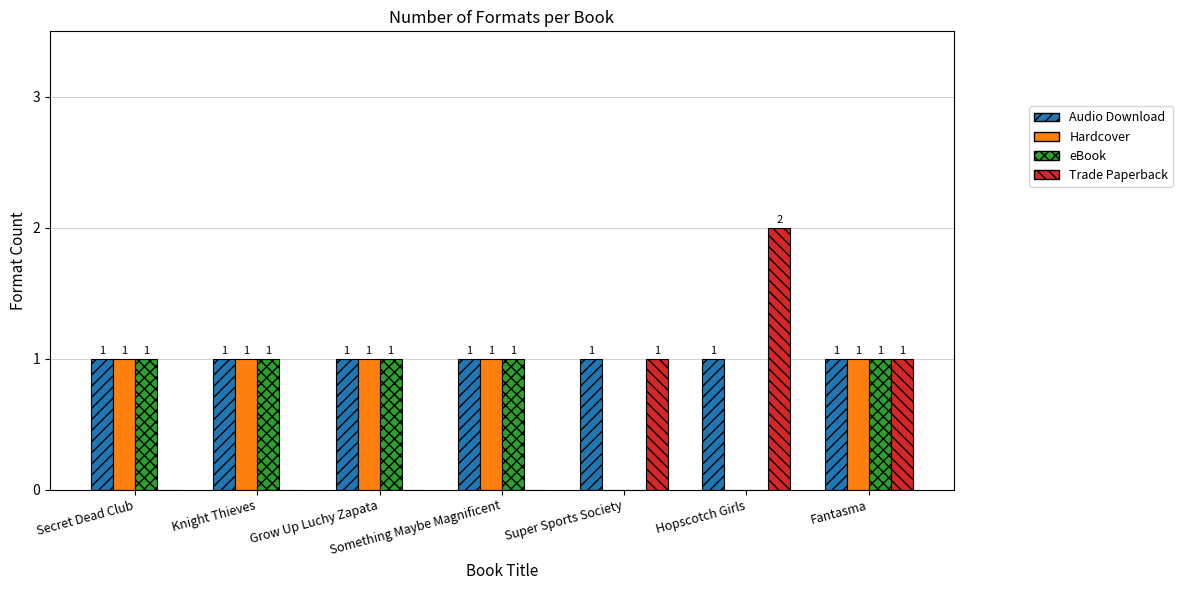

Is it true that Trade Paperback equals 2 at Fantasma?

False